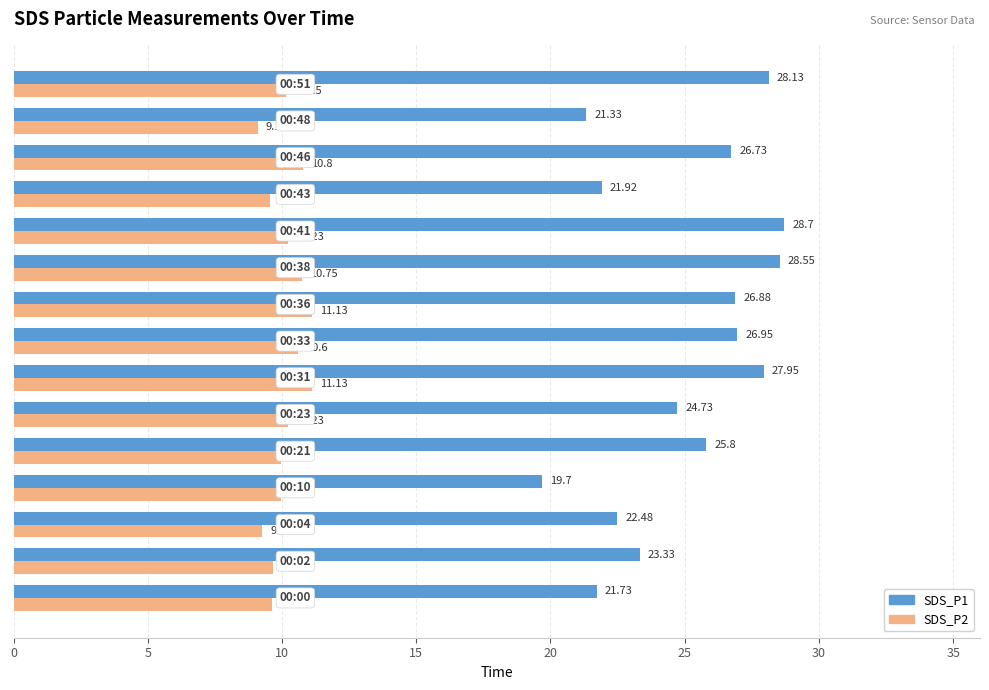

Which series has the largest total across all categories?

SDS_P1